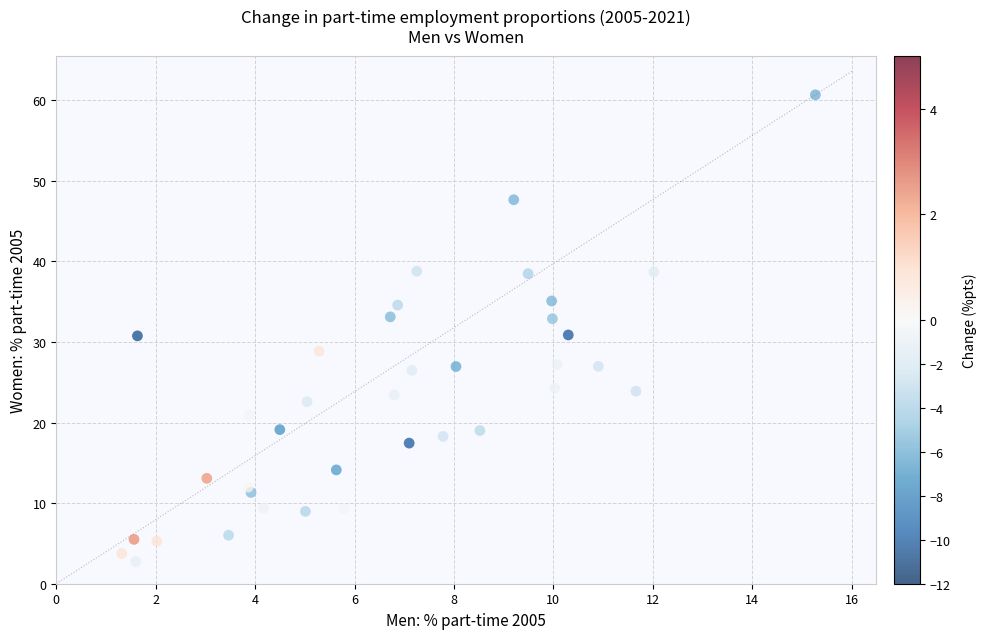

What is the range of Y values (max minus min)?

57.9